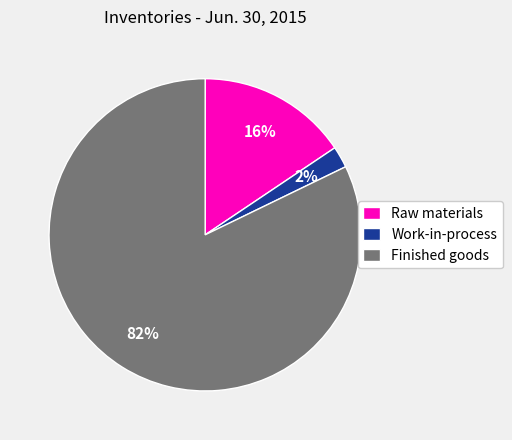

The Raw materials slice represents 29% of the pie. True or false?

False